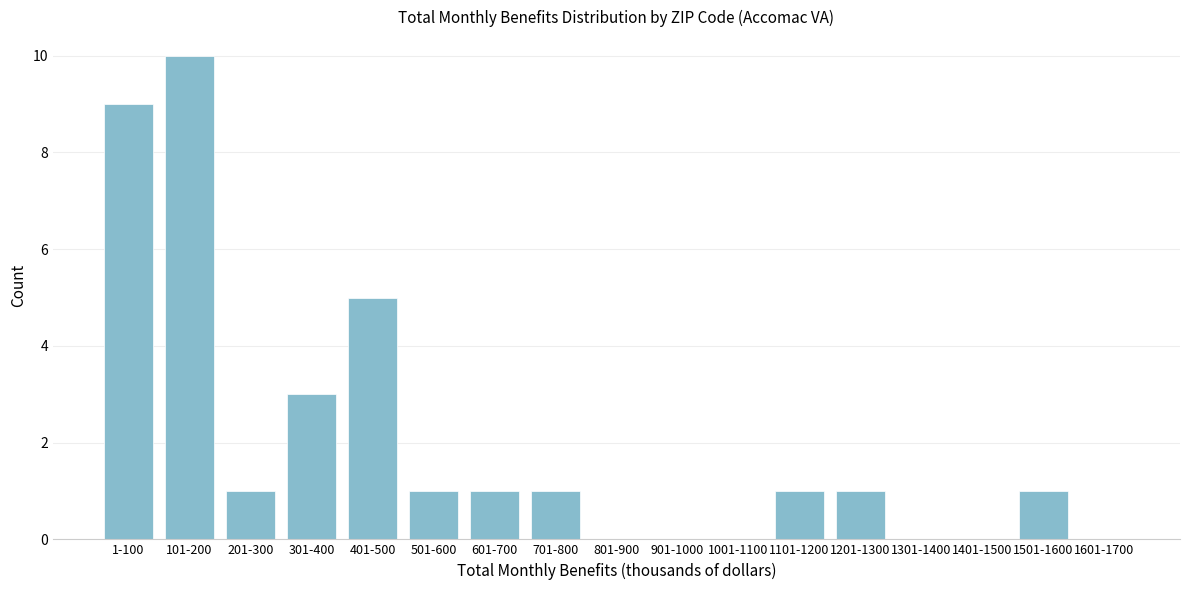

Reading left to right, transcribe all the data shown in this chart.

1-100=9	101-200=10	201-300=1	301-400=3	401-500=5	501-600=1	601-700=1	701-800=1	801-900=0	901-1000=0	1001-1100=0	1101-1200=1	1201-1300=1	1301-1400=0	1401-1500=0	1501-1600=1	1601-1700=0